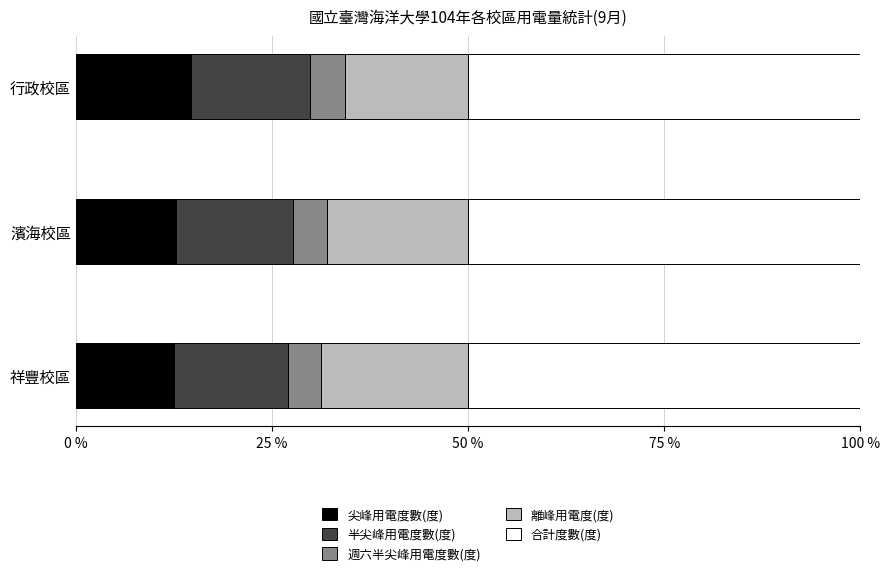

What is the highest value of the 尖峰用電度數(度) series?

14.7